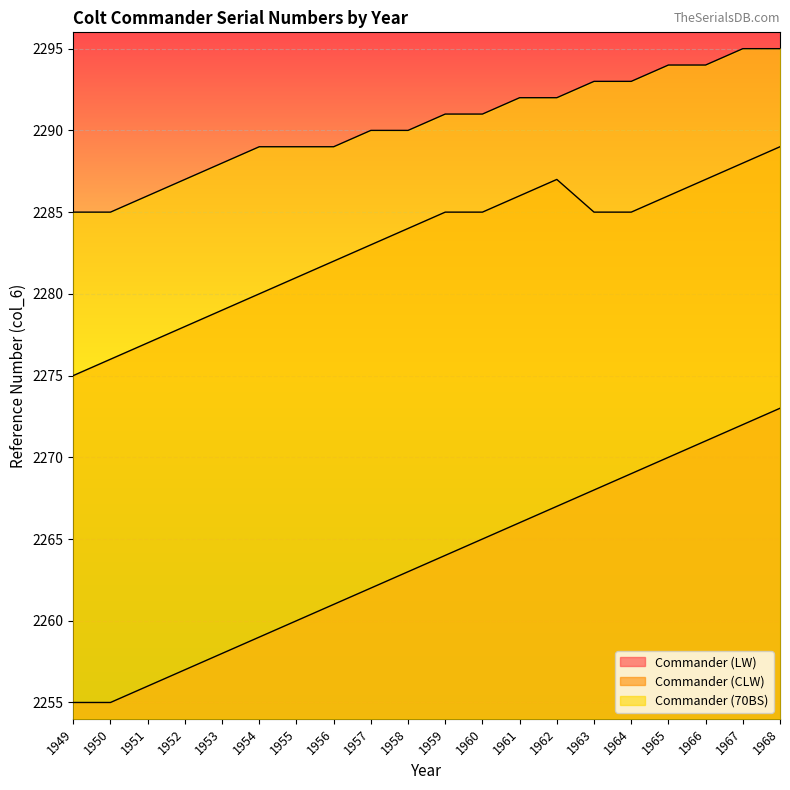

Reading left to right, transcribe all the data shown in this chart.

Commander (LW): 2255	2255	2256	2257	2258	2259	2260	2261	2262	2263	2264	2265	2266	2267	2268	2269	2270	2271	2272	2273
Commander (CLW): 2275	2276	2277	2278	2279	2280	2281	2282	2283	2284	2285	2285	2286	2287	2285	2285	2286	2287	2288	2289
Commander (70BS): 2285	2285	2286	2287	2288	2289	2289	2289	2290	2290	2291	2291	2292	2292	2293	2293	2294	2294	2295	2295